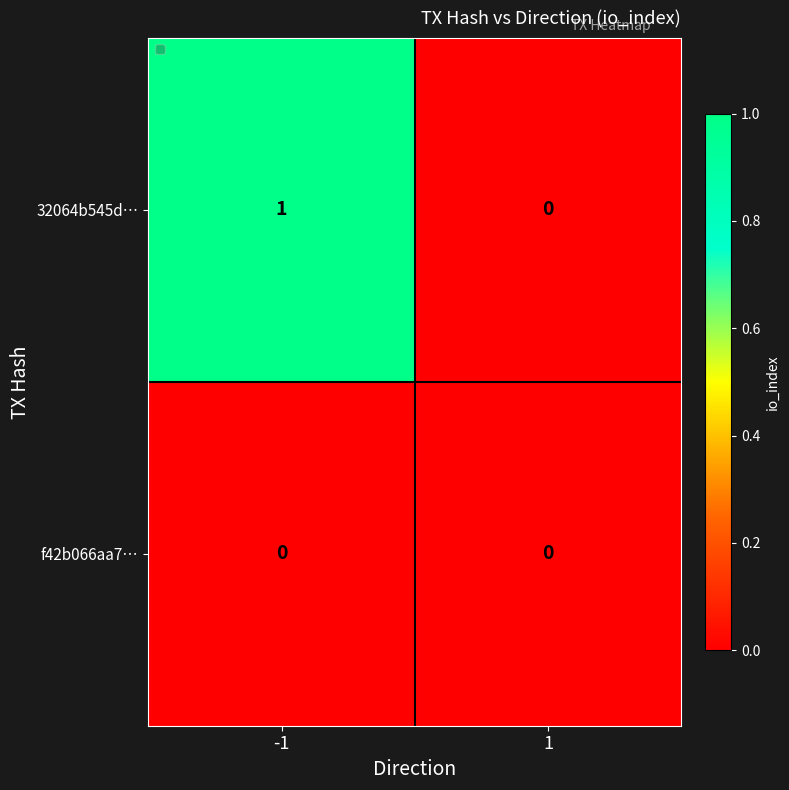

Count the number of categories in the chart.

2